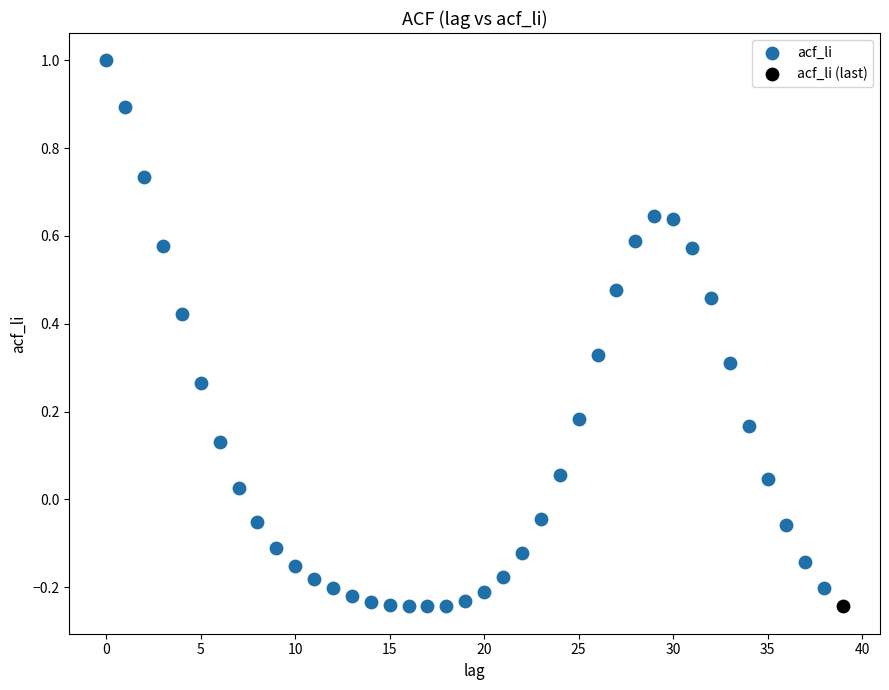

What are all the series names shown in the legend?

acf_li, acf_li (last)